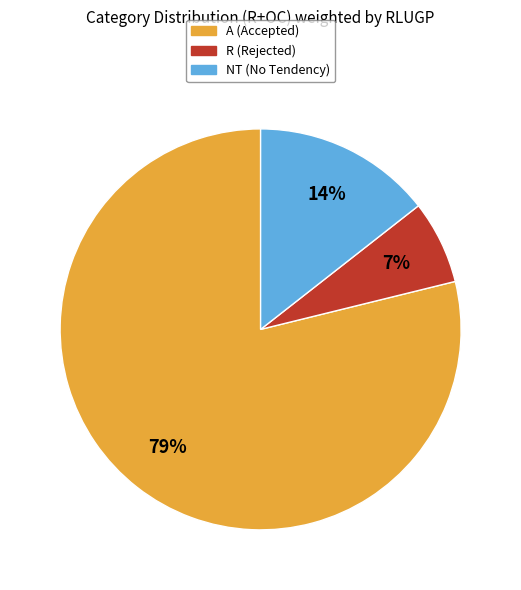

How many slices are in this pie chart?

3